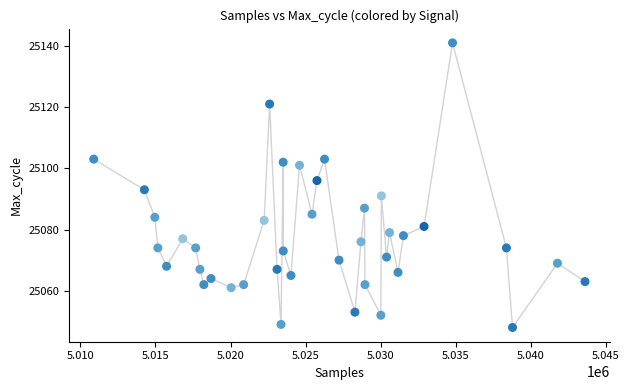

What is the range of Y values (max minus min)?

93